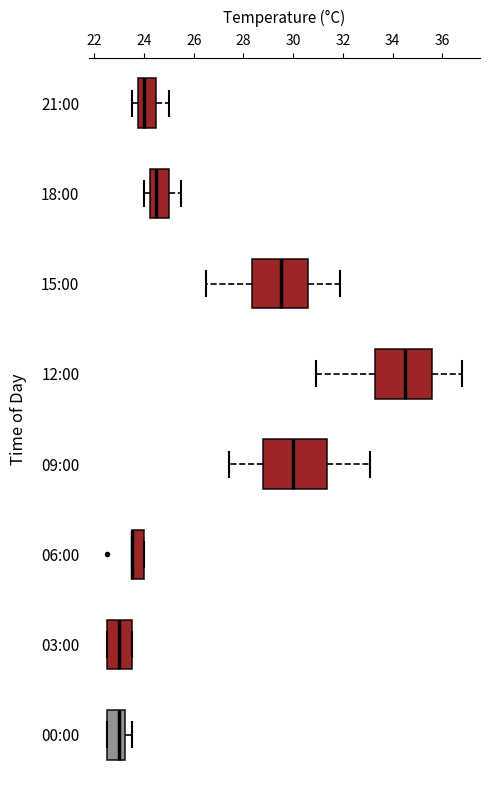

Where does the right whisker of the box for 09:00 end on the x-axis? The values are not printed on the chart, so give them approximately, as read against the axis.

33.2